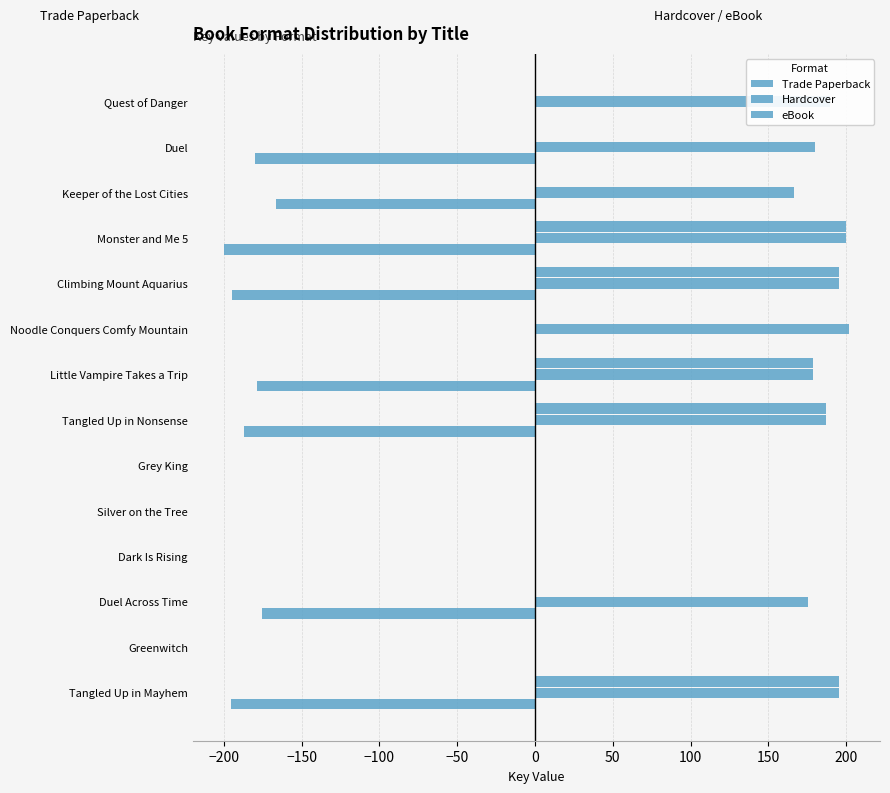

Count the number of data series in this chart.

3